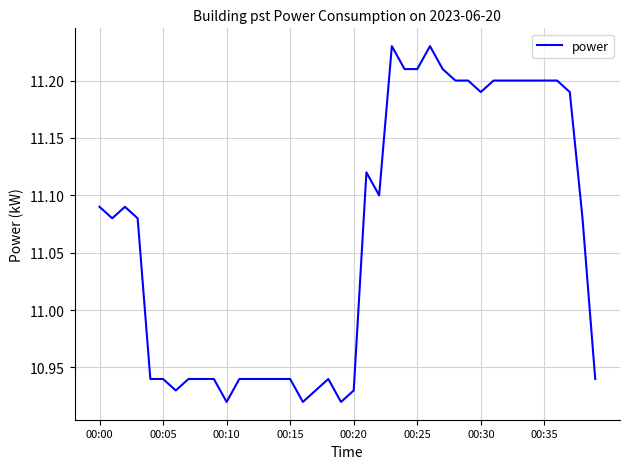

What is the difference between the maximum and minimum values?

0.3